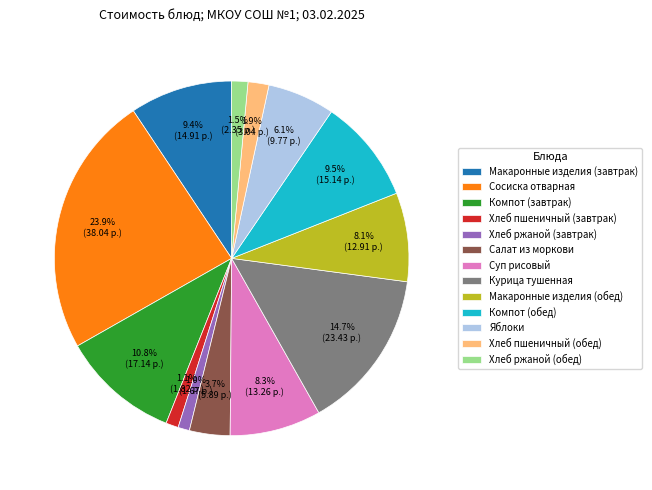

How many slices are in this pie chart?

13